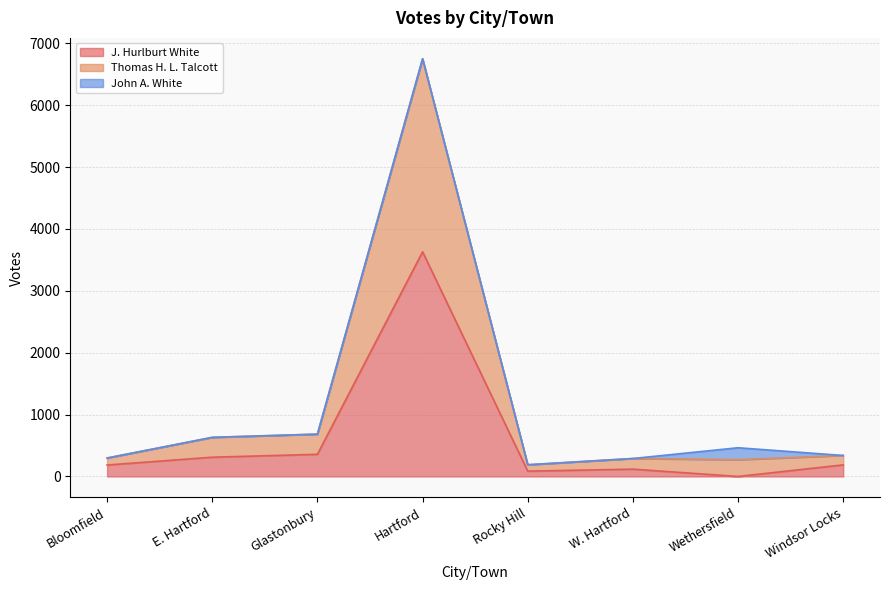

At which label does J. Hurlburt White first exceed 187?

E. Hartford